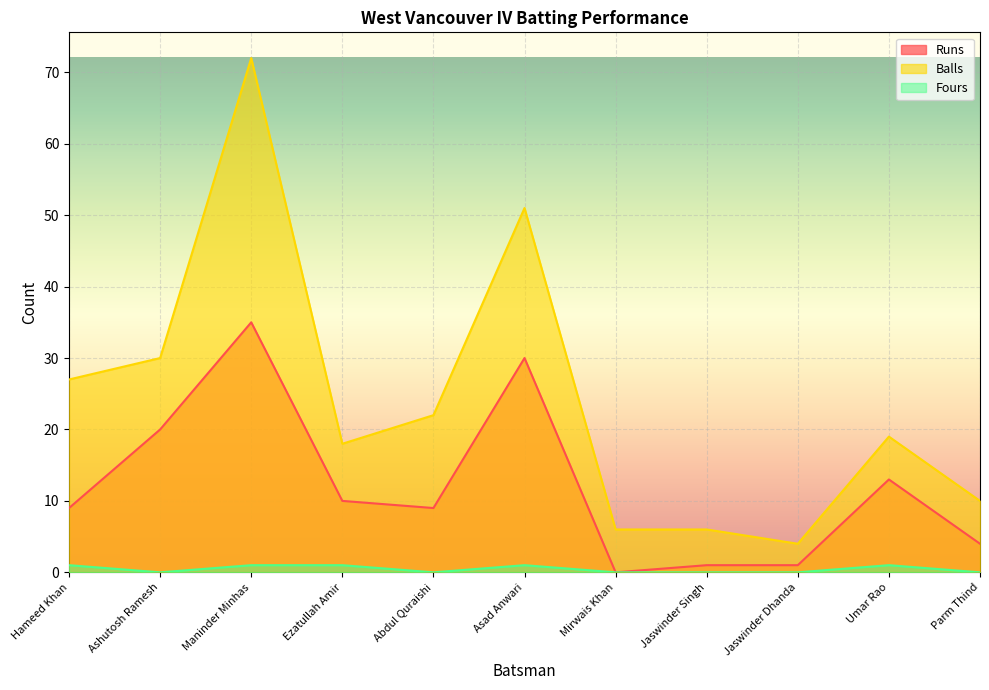

Between Jaswinder Dhanda and Parm Thind, which series saw the biggest shift?

Balls